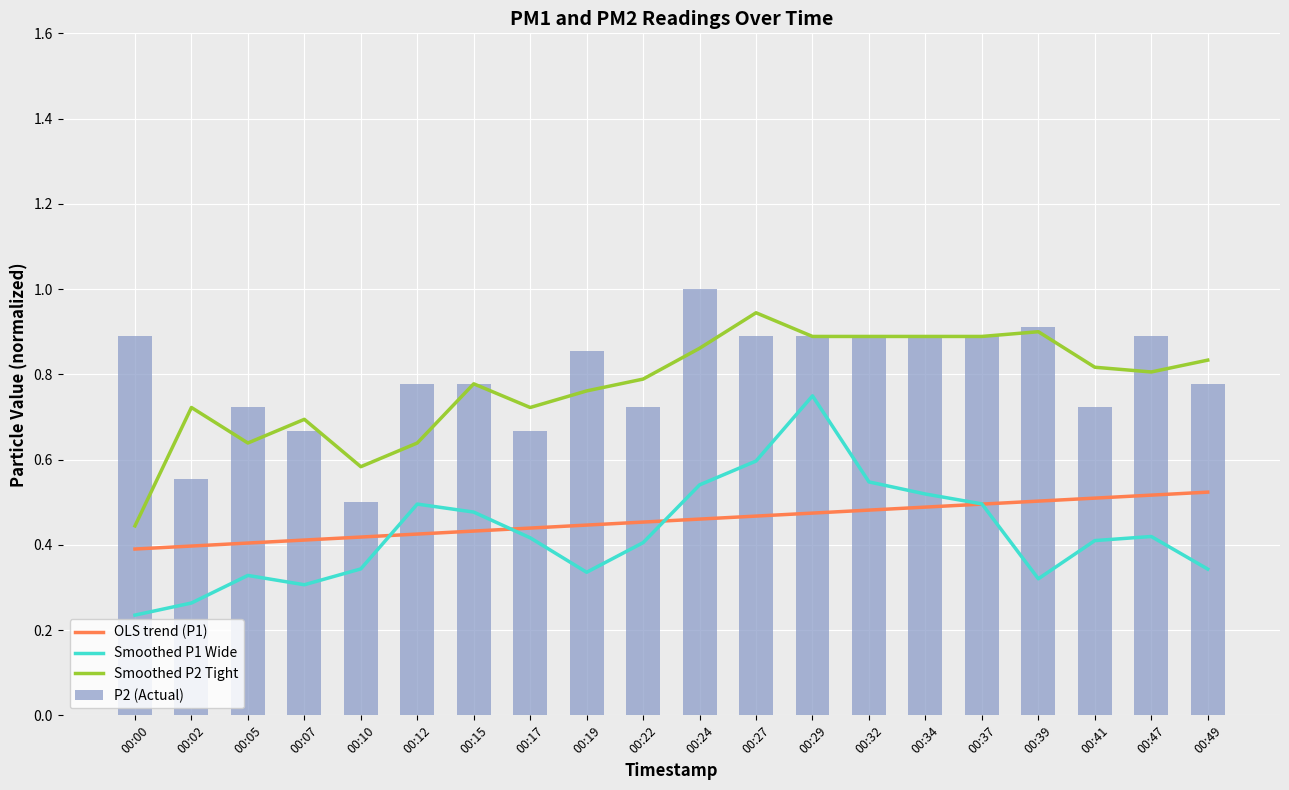

What is the difference between the highest and lowest values at 00:47?

0.5